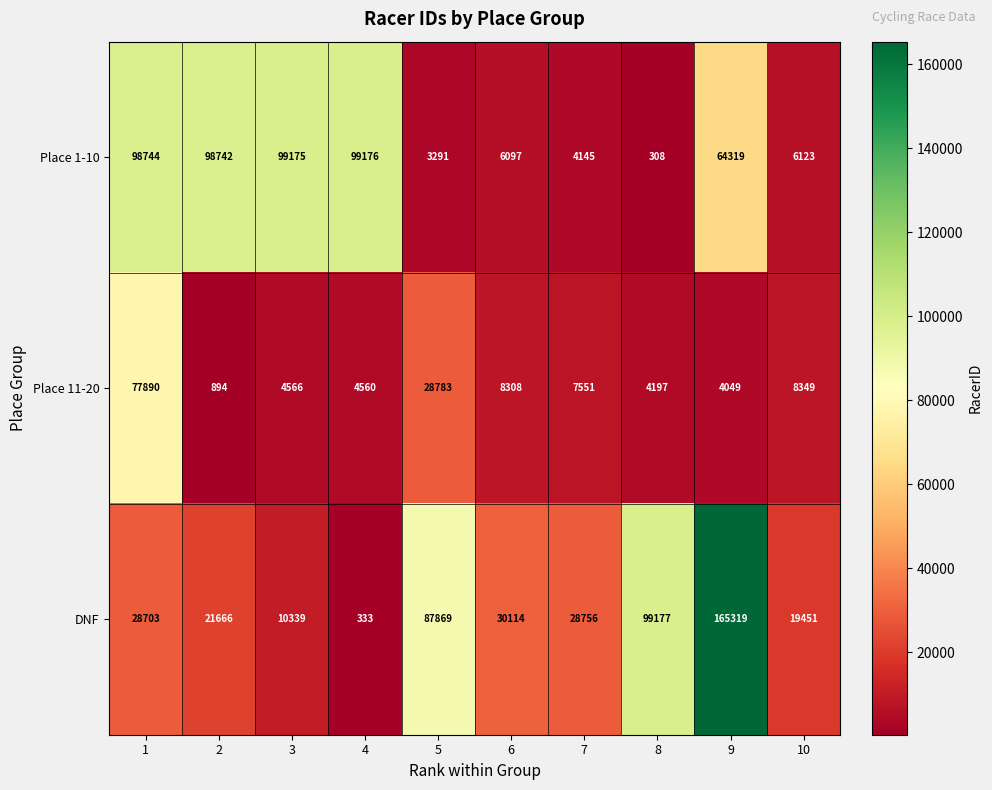

Rank the series by their maximum value, from lowest to highest.

Place 11-20, Place 1-10, DNF